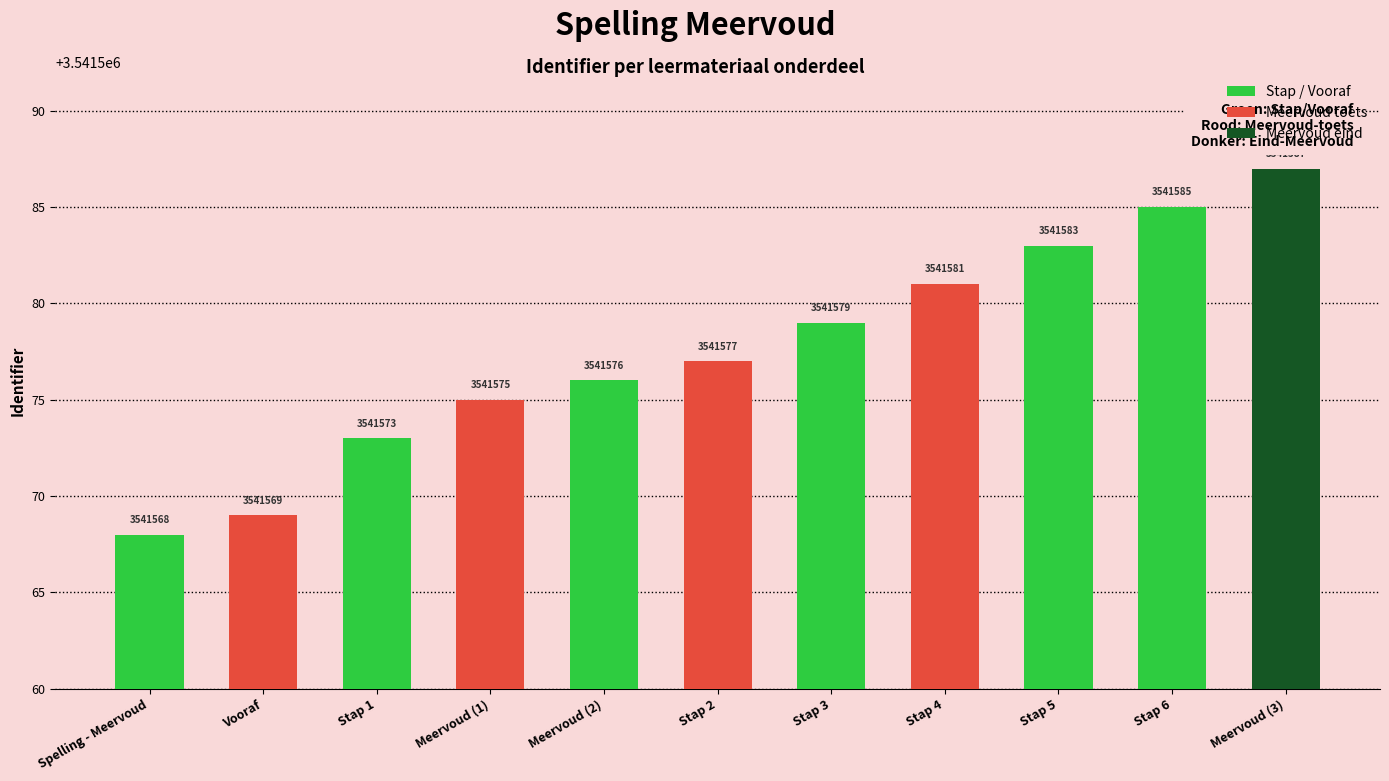

List the labels in order of value, largest first.

Meervoud (3), Stap 6, Stap 5, Stap 4, Stap 3, Stap 2, Meervoud (2), Meervoud (1), Stap 1, Vooraf, Spelling - Meervoud